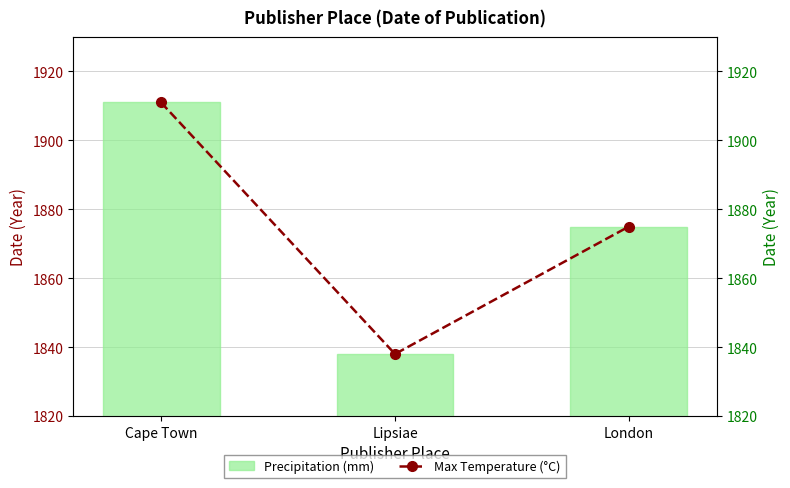

Which series has the largest total across all categories?

Precipitation (mm)